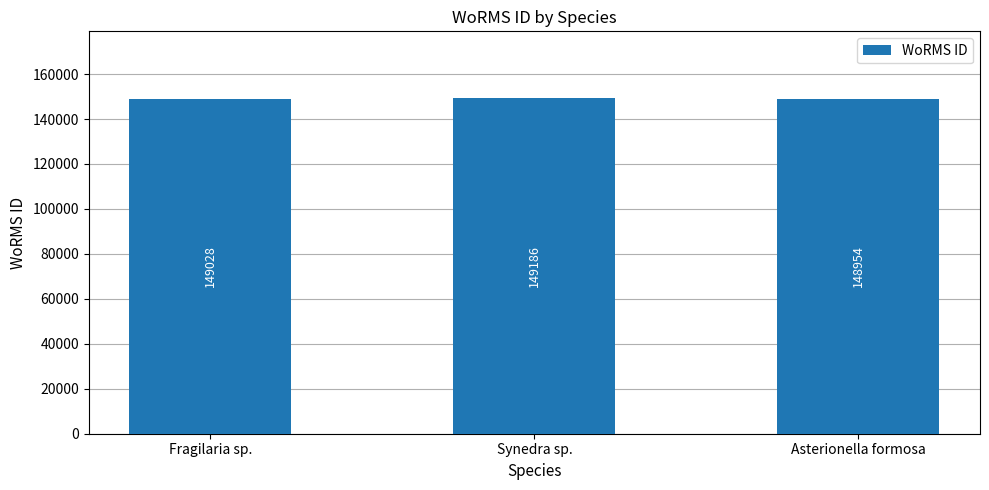

What is the label of the 2nd bar from the right?

Synedra sp.